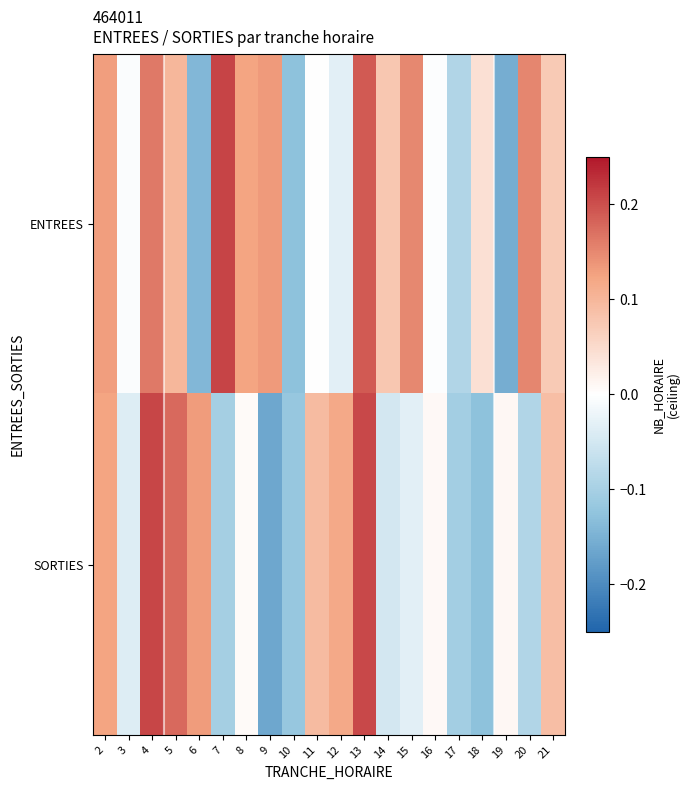

Reading right to left, transcribe all the data shown in this chart.

ENTREES: 21=0.1	20=0.2	19=-0.2	18=0.0	17=-0.1	16=-0.0	15=0.1	14=0.1	13=0.2	12=-0.0	11=0.0	10=-0.1	9=0.1	8=0.1	7=0.2	6=-0.1	5=0.1	4=0.2	3=-0.0	2=0.1
SORTIES: 21=0.1	20=-0.1	19=0.0	18=-0.1	17=-0.1	16=0.0	15=-0.0	14=-0.0	13=0.2	12=0.1	11=0.1	10=-0.1	9=-0.2	8=0.0	7=-0.1	6=0.1	5=0.2	4=0.2	3=-0.0	2=0.1